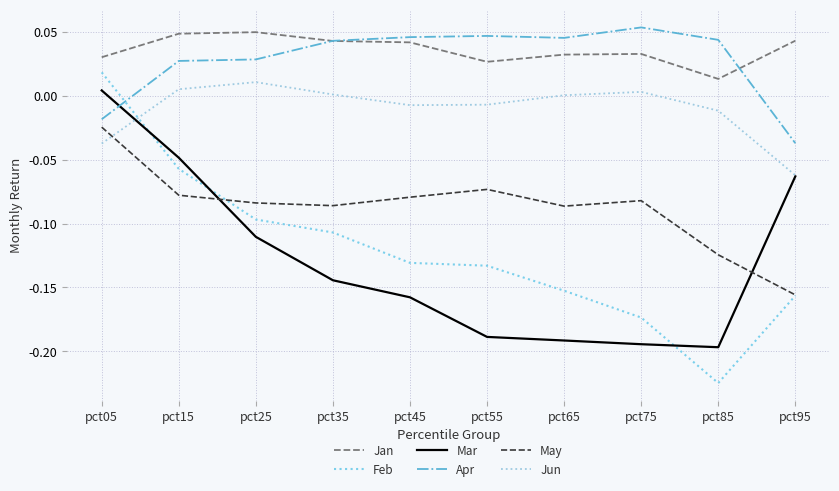

What are all the series names shown in the legend?

Jan, Feb, Mar, Apr, May, Jun